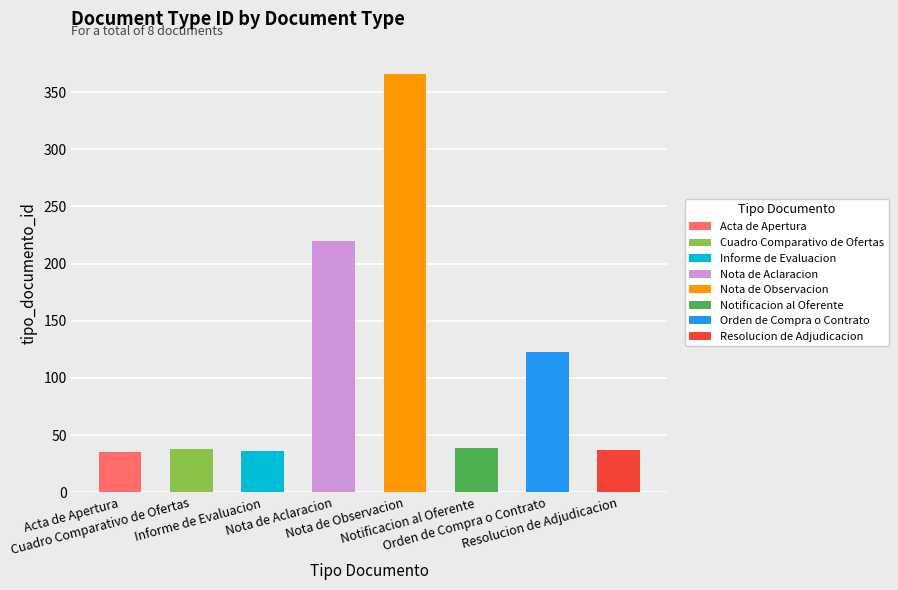

Which has a higher value, Cuadro Comparativo de Ofertas or Resolucion de Adjudicacion?

Cuadro Comparativo de Ofertas